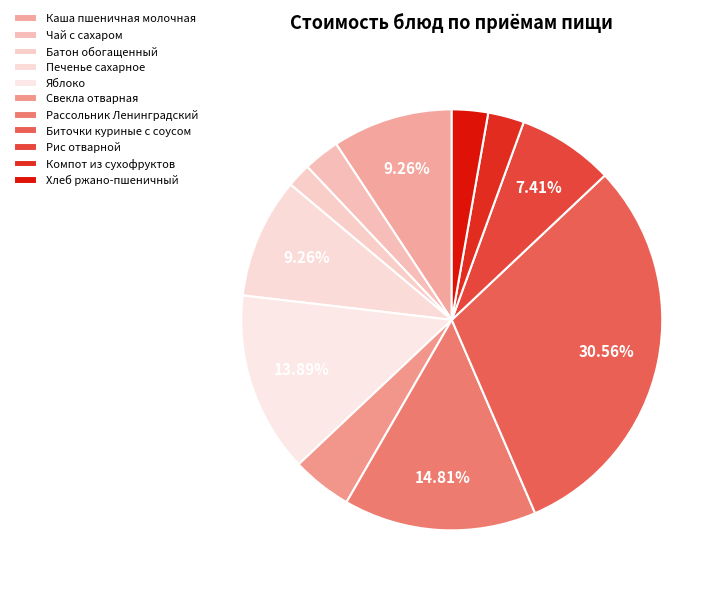

How many segments does this pie chart have?

11